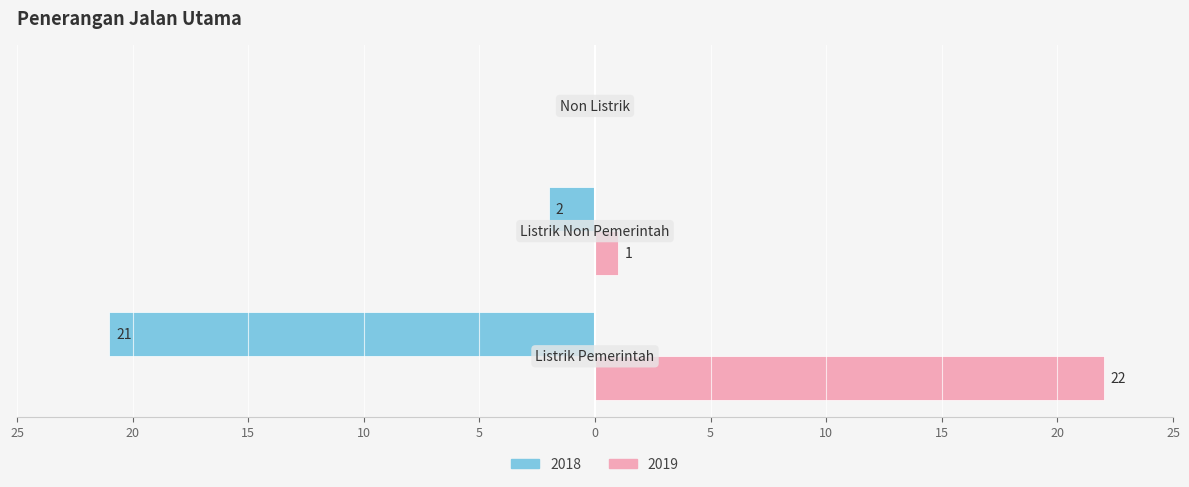

At which label is 2019 closest to 11?

Listrik Non Pemerintah